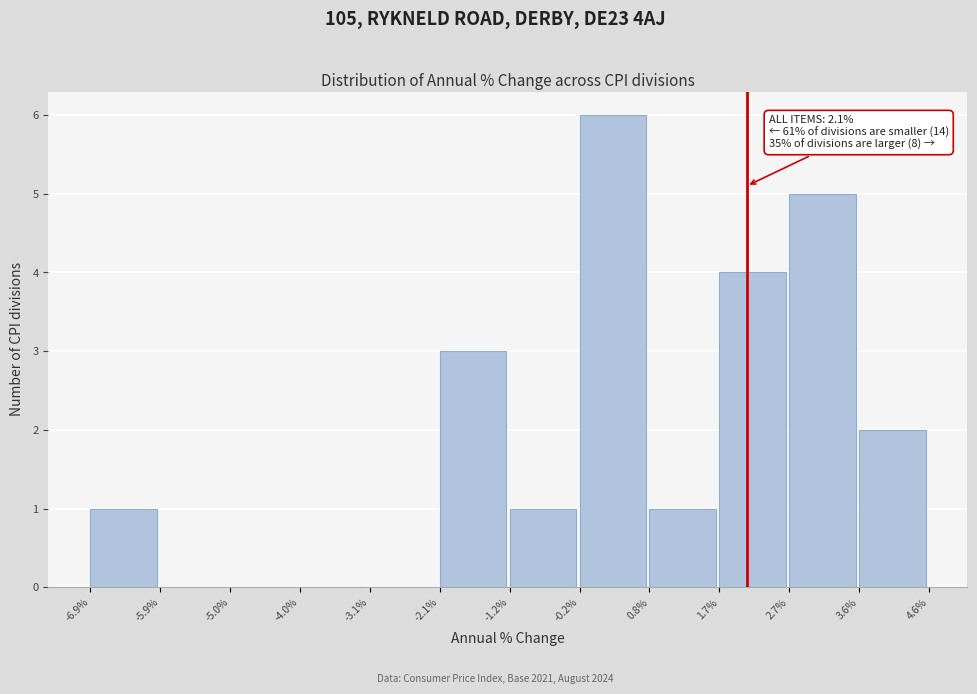

Which range on the x-axis has the tallest bar?

-0.2% to 0.8%